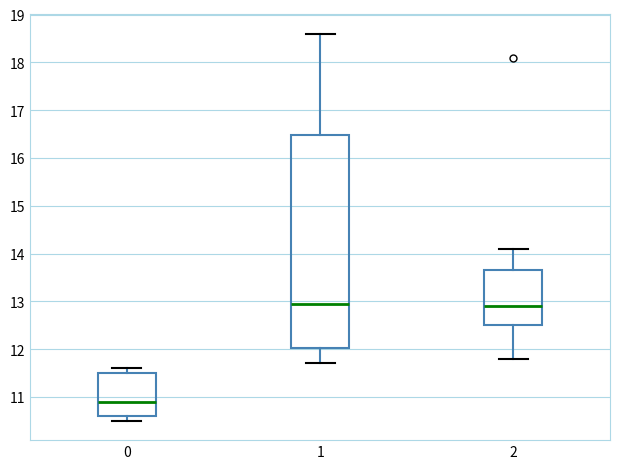

Where does the lower whisker of the box at x = 1 end on the y-axis? The values are not printed on the chart, so give them approximately, as read against the axis.

11.7